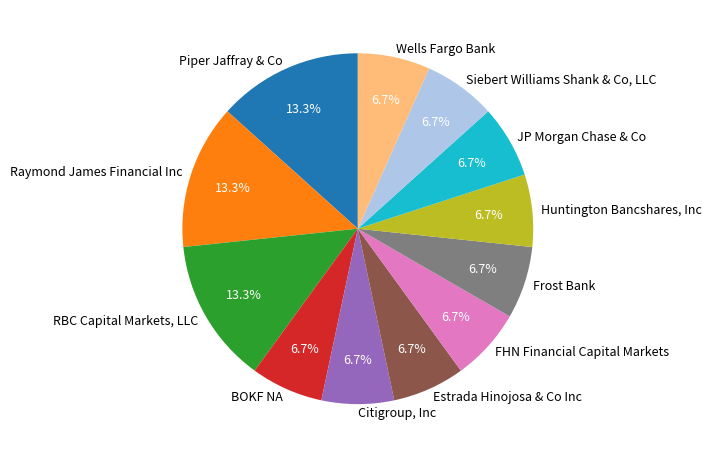

To the nearest percent, what portion does Huntington Bancshares, Inc represent?

7%